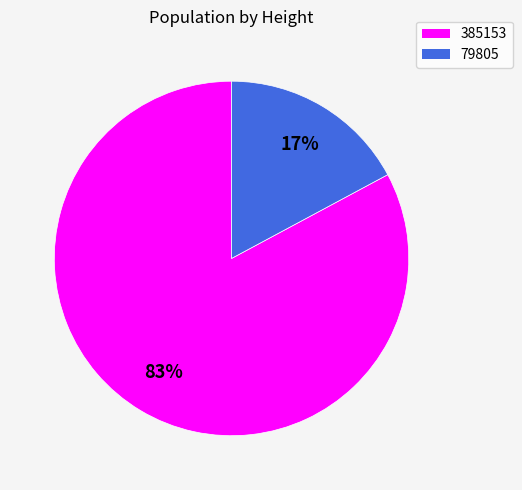

The 385153 slice represents 83% of the pie. True or false?

True